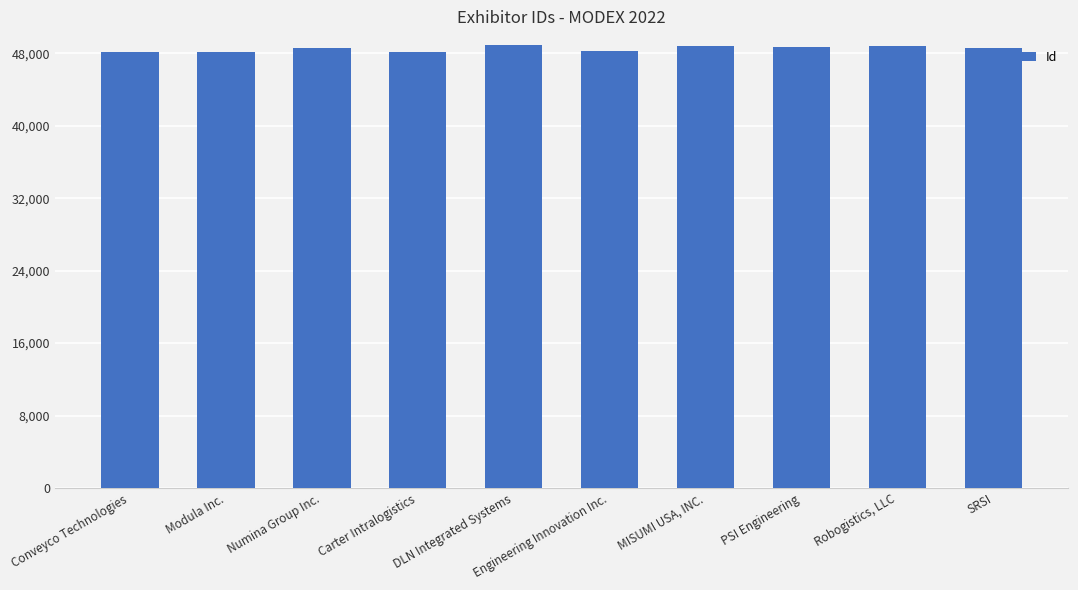

The value at DLN Integrated Systems is 16747. True or false?

False